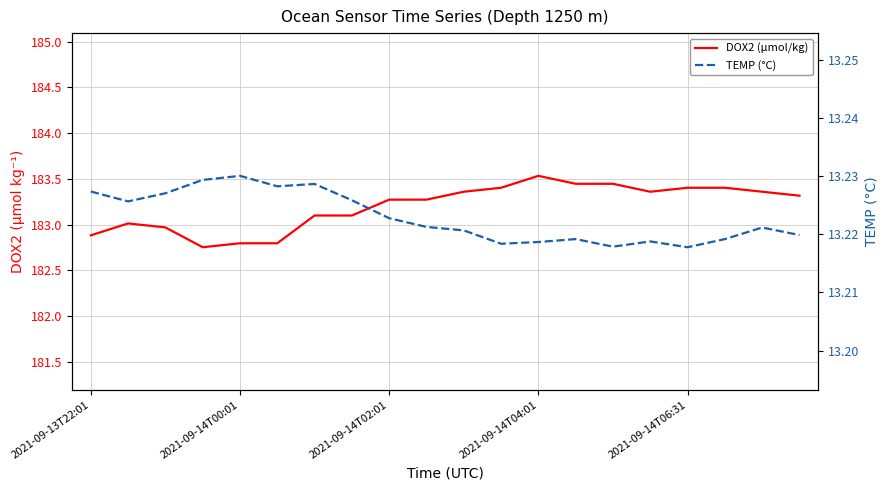

Which series has the largest range (max minus min)?

DOX2 (µmol/kg)